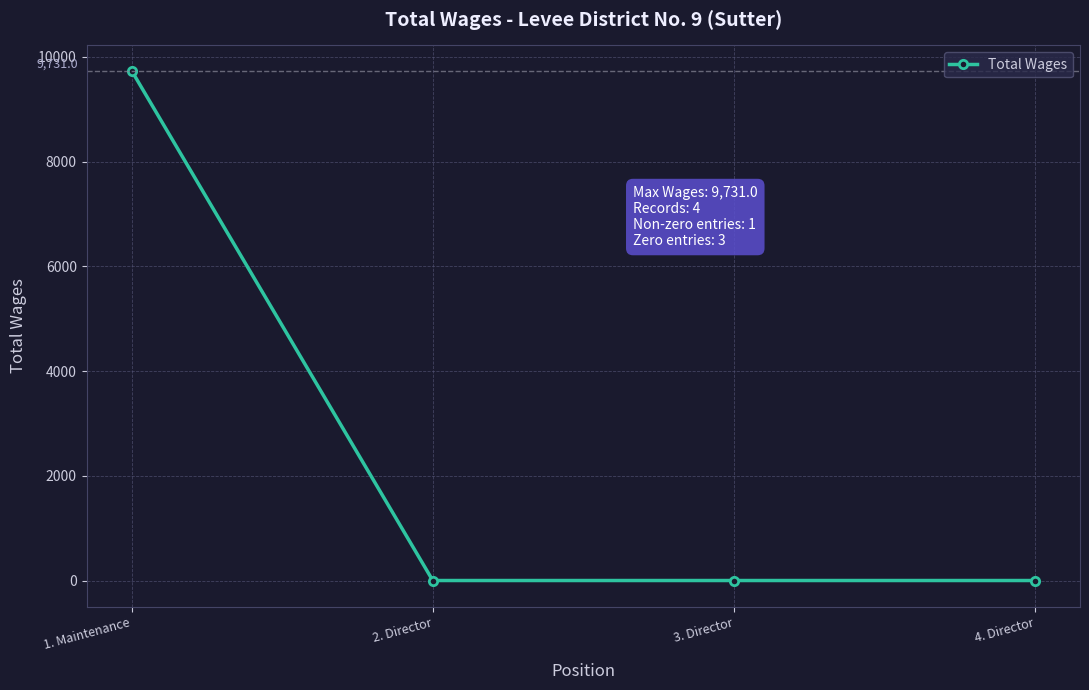

What is the label of the 4th point from the left?

4. Director